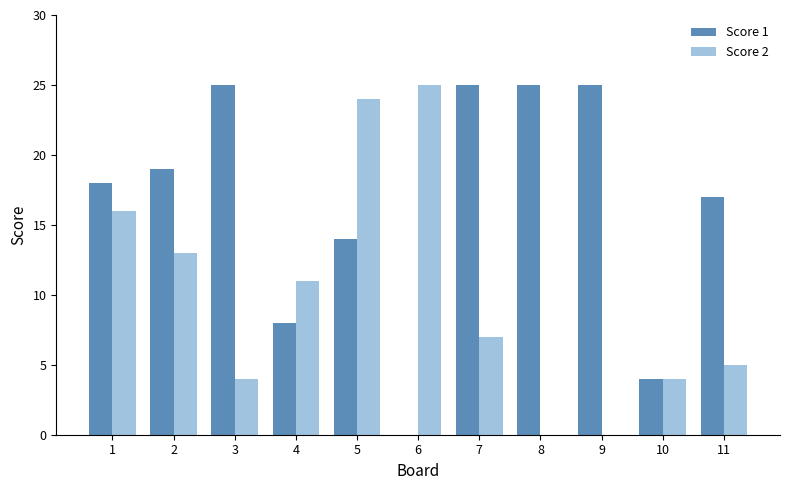

Reading right to left, extract all data points from this chart.

Score 1: 17	4	25	25	25	0	14	8	25	19	18
Score 2: 5	4	0	0	7	25	24	11	4	13	16